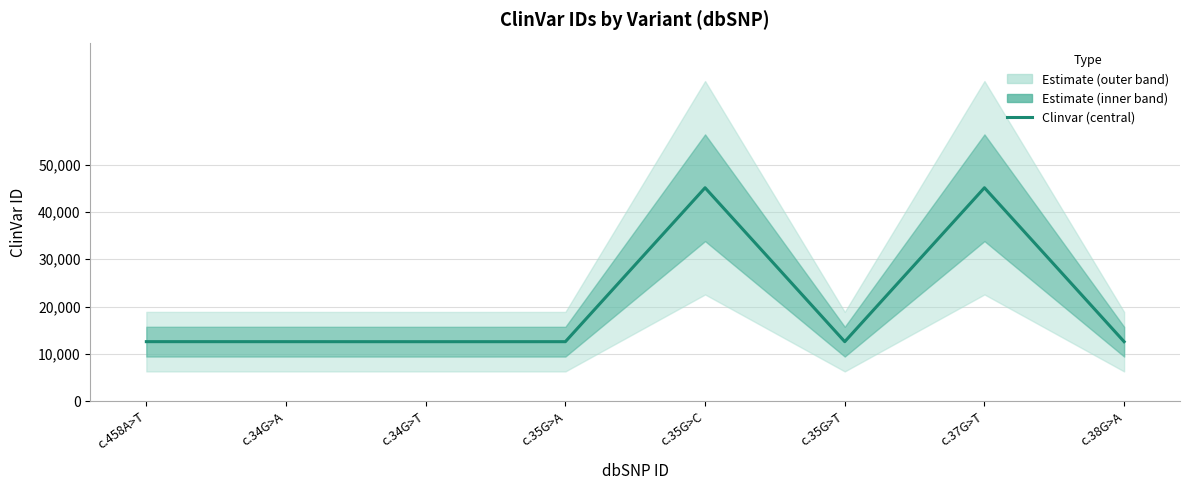

What is the greatest value displayed?

45123